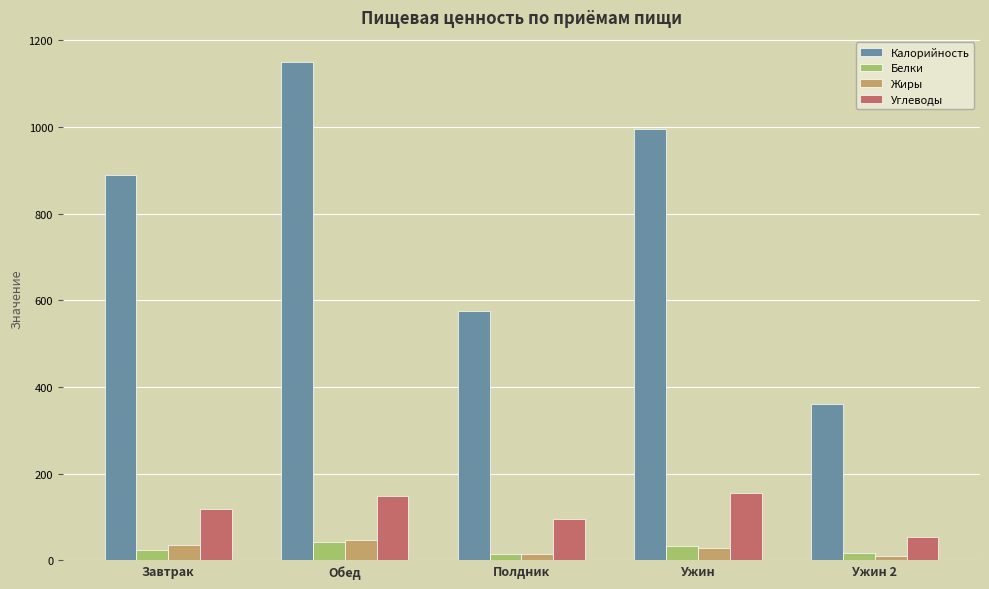

What is the sum of all Жиры values?

135.2